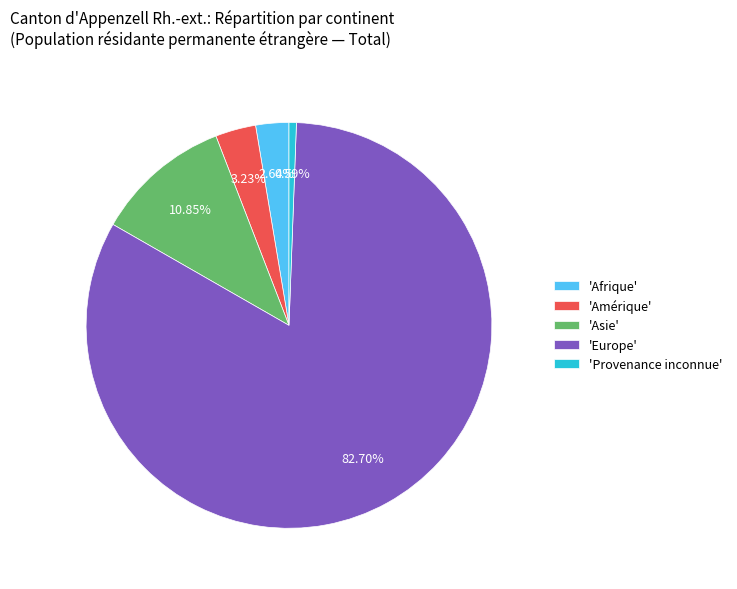

How many slices are in this pie chart?

5